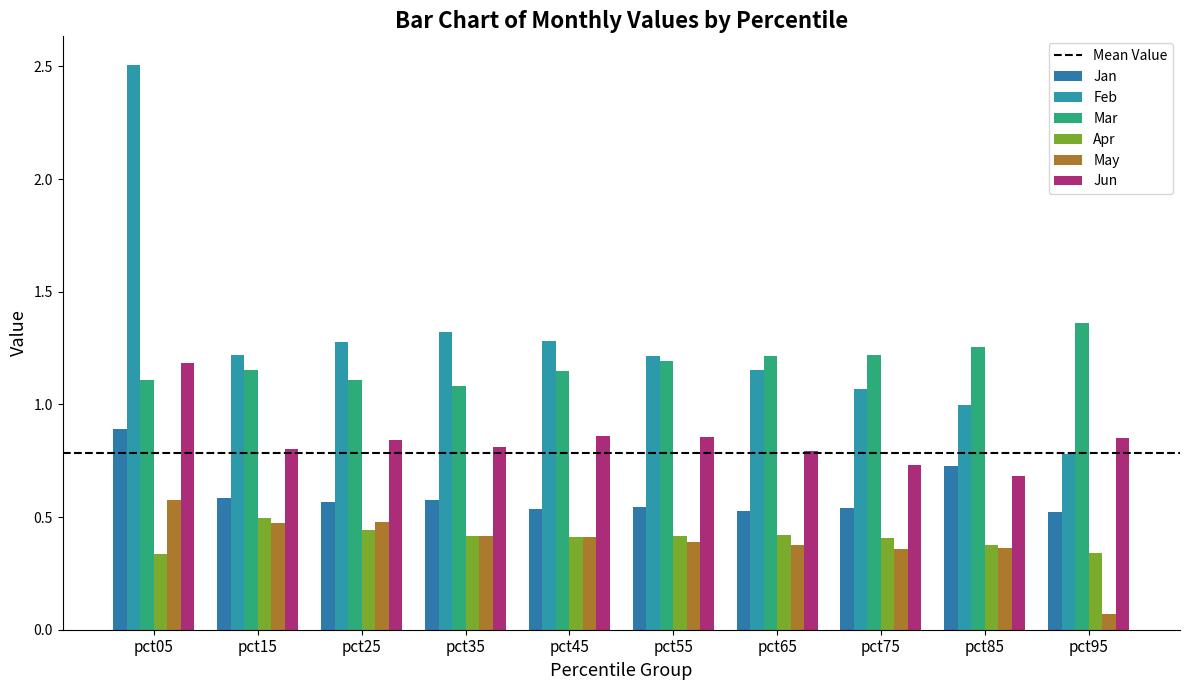

Where is Apr nearest to the value 0?

pct05